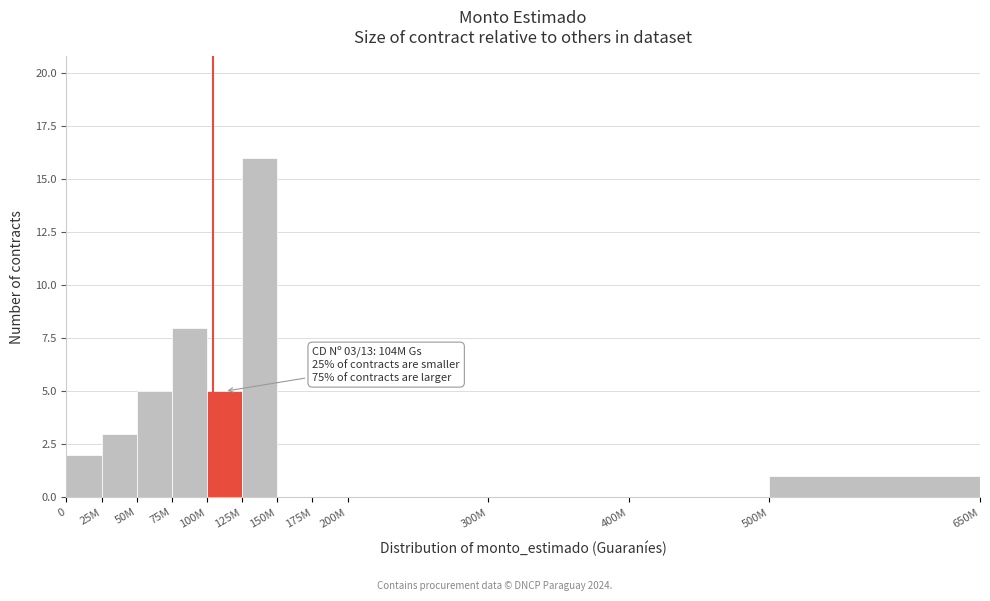

Reading right to left, what are all the values shown in this chart?

500M=1	400M=0	300M=0	200M=0	175M=0	150M=0	125M=16	100M=5	75M=8	50M=5	25M=3	0=2